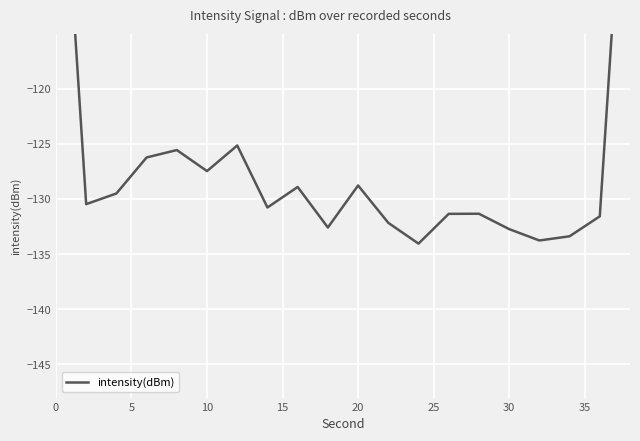

What is the greatest value displayed?

-88.0